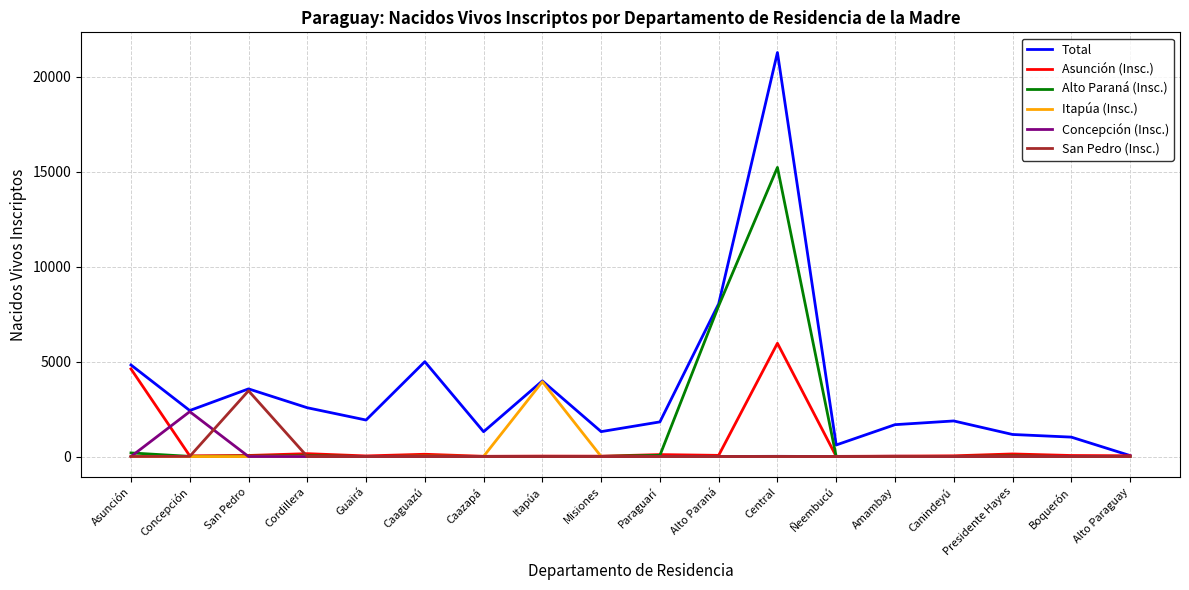

Is this an area chart (filled region under the line)?

No